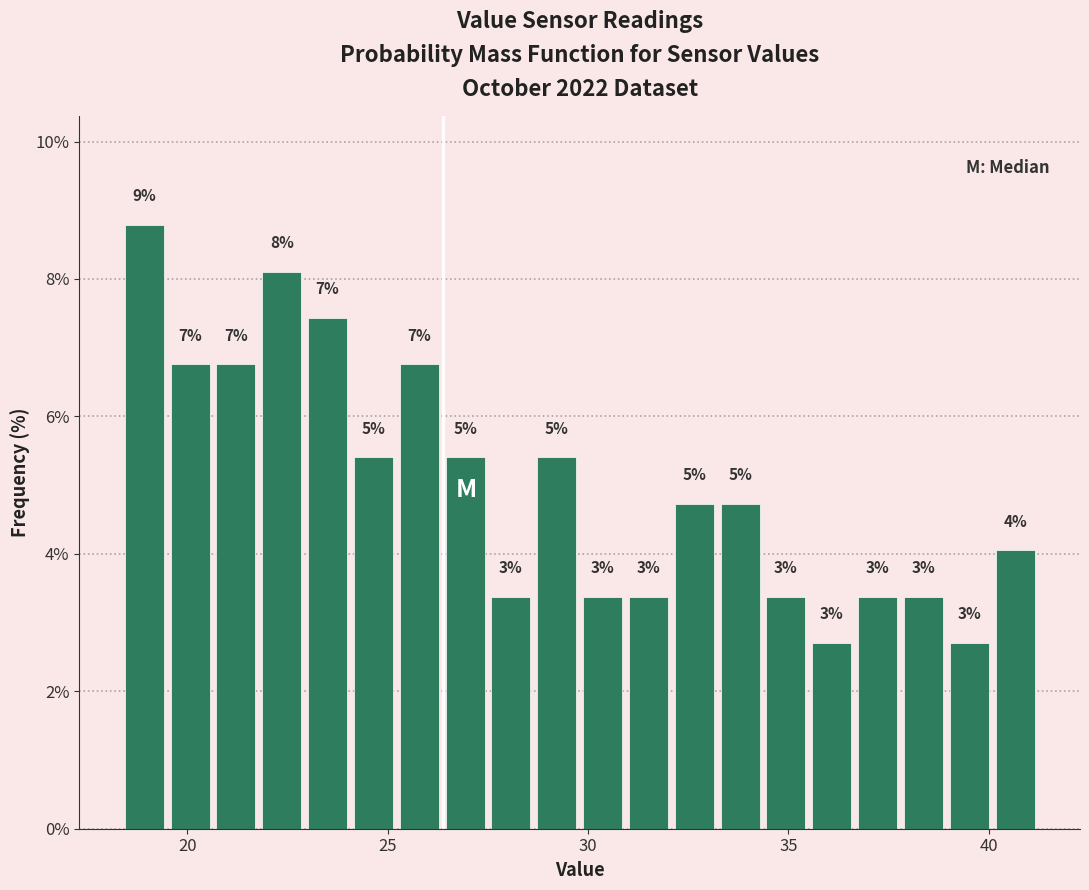

Around what value on the x-axis is the tallest bar? Give the approximate position of its centre, as read against the axis.

19.0